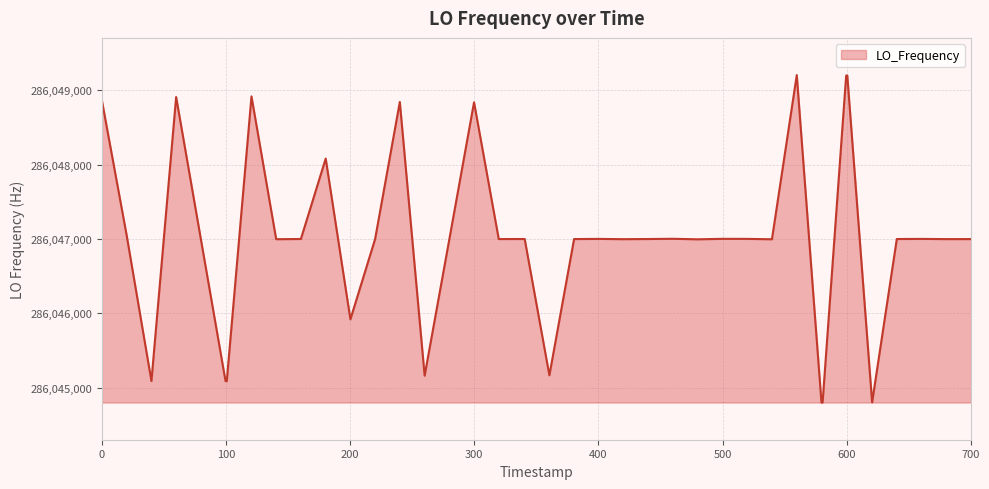

What is the greatest value displayed?

286049202.9